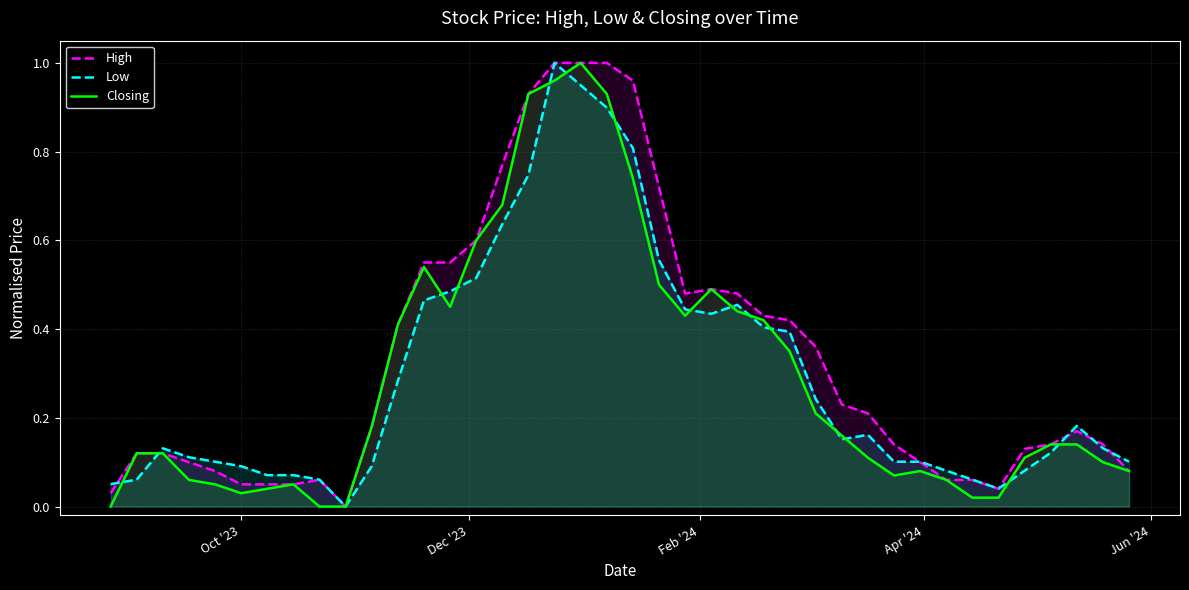

How many lines are shown in the chart?

3